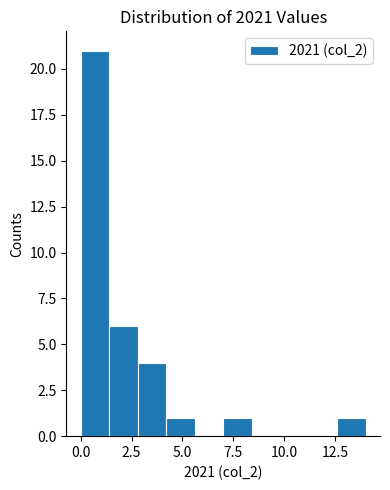

Read against the x-axis, roughly where is the centre of the tallest bar?

0.5